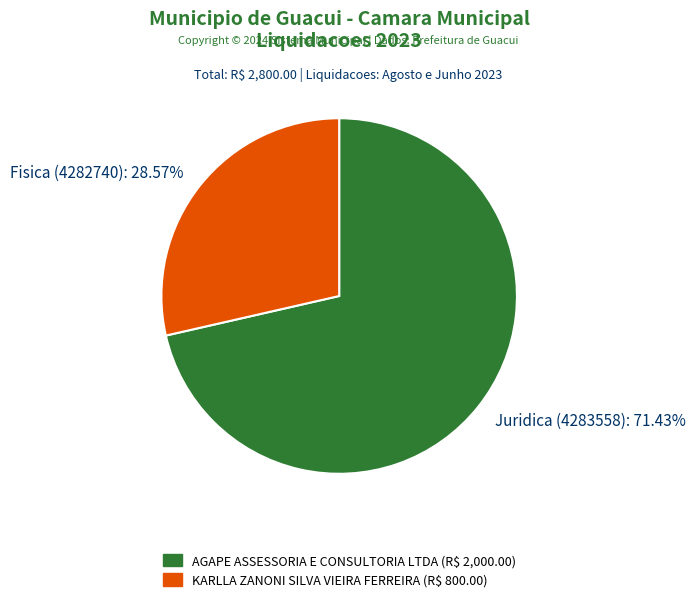

How many slices are in this pie chart?

2